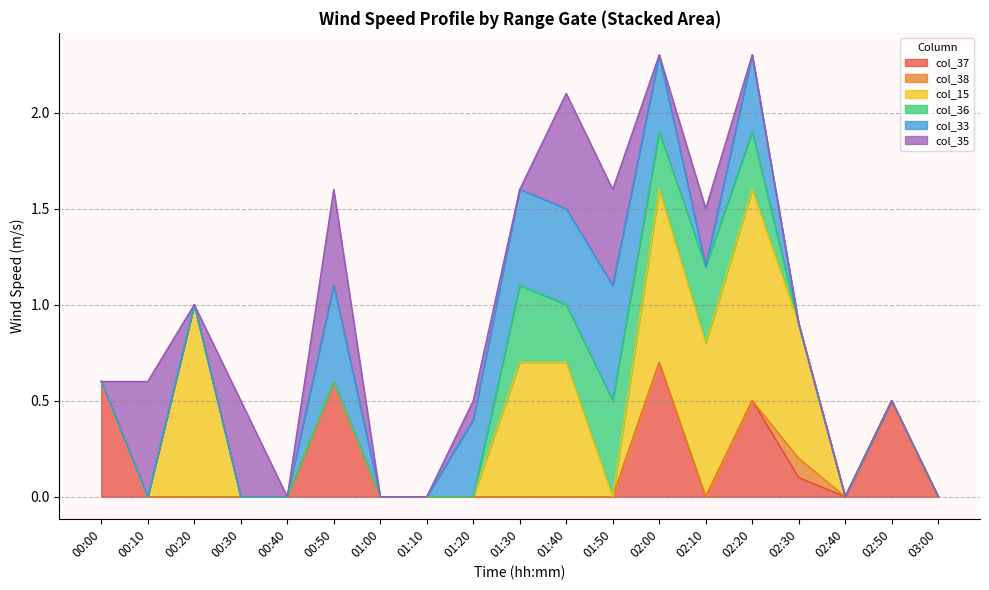

How many data points does each series have?

19